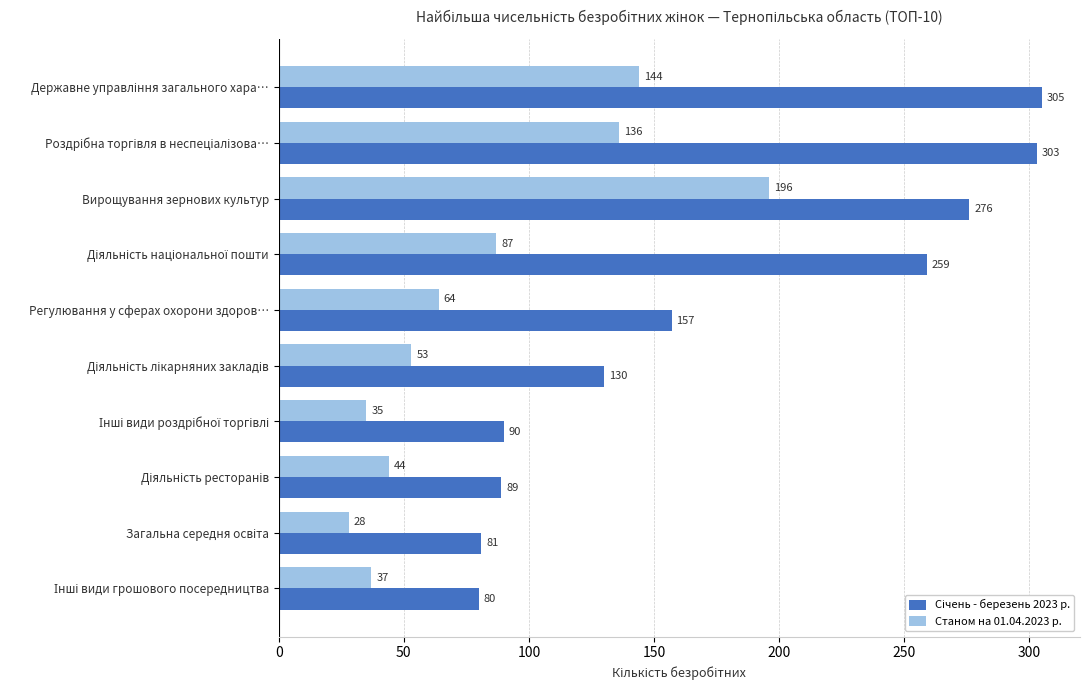

What is the difference between the second highest and minimum values in the Станом на 01.04.2023 р. series?

116